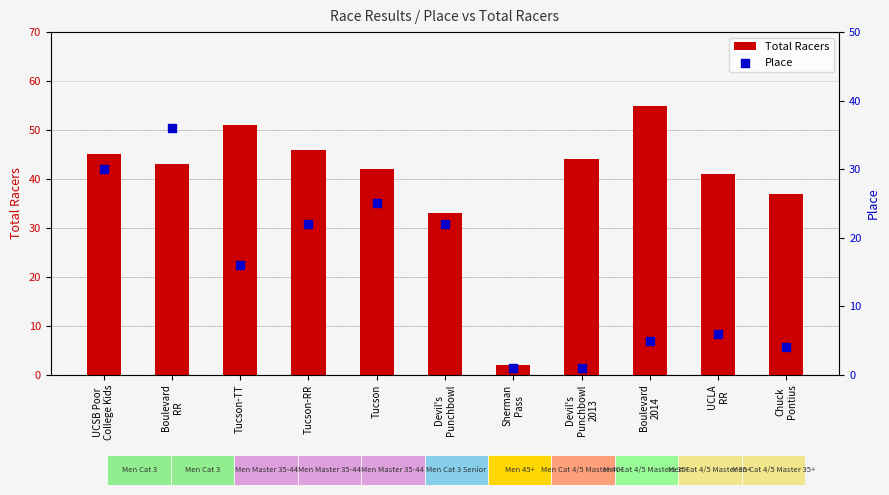

Which series has the widest spread of Y values?

Total Racers